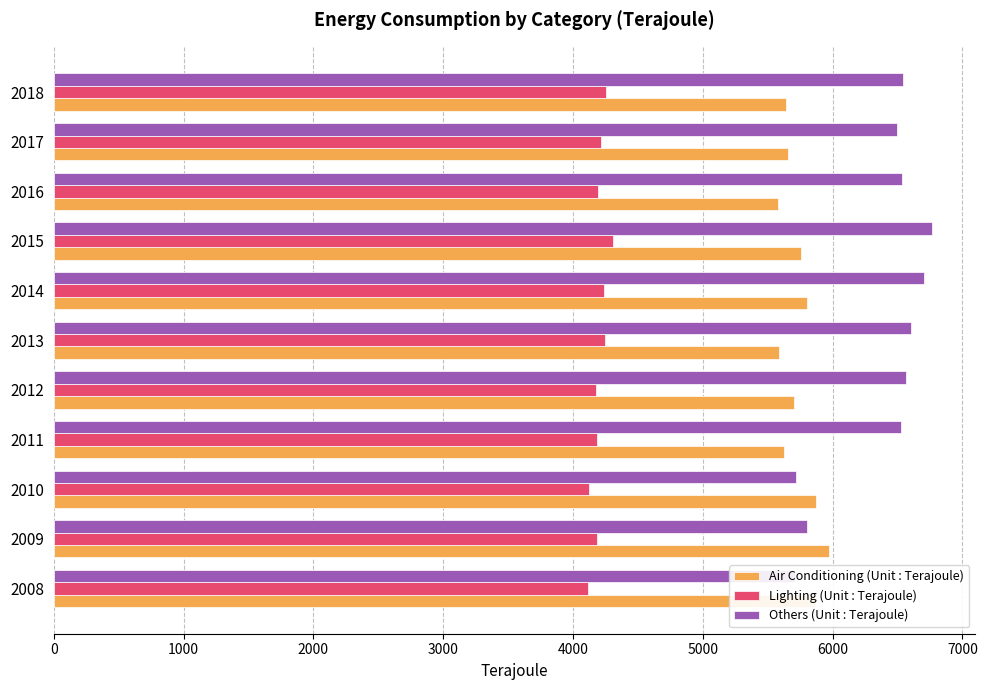

What is the value of the Air Conditioning (Unit : Terajoule) bar at the 11th from the left?

5642